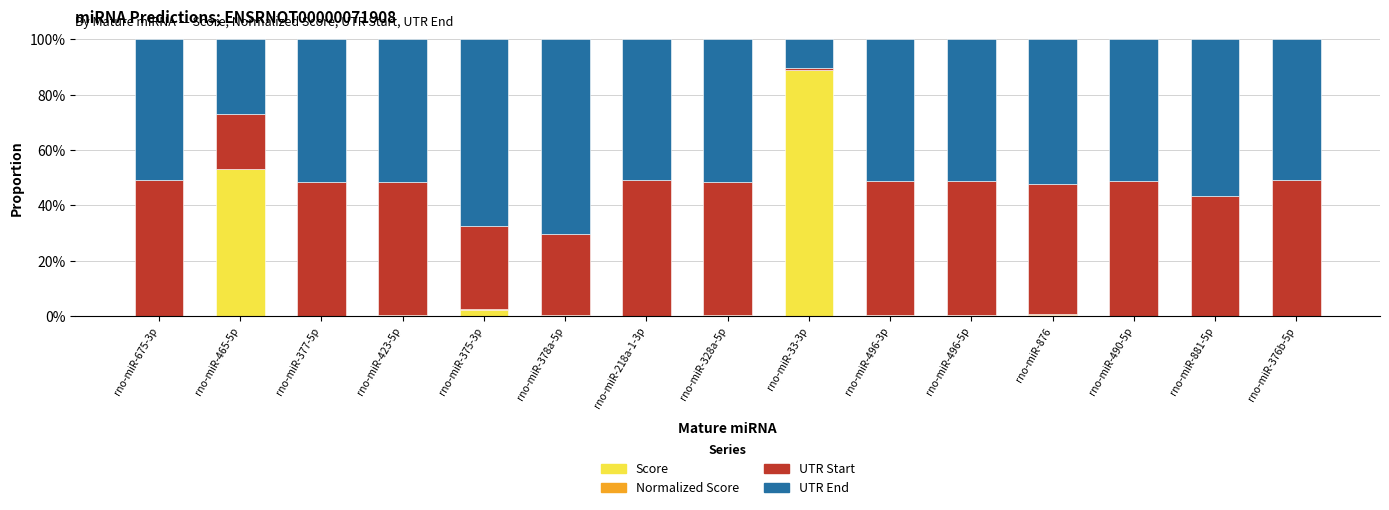

The value of Score at rno-miR-375-3p is 2.1. True or false?

True